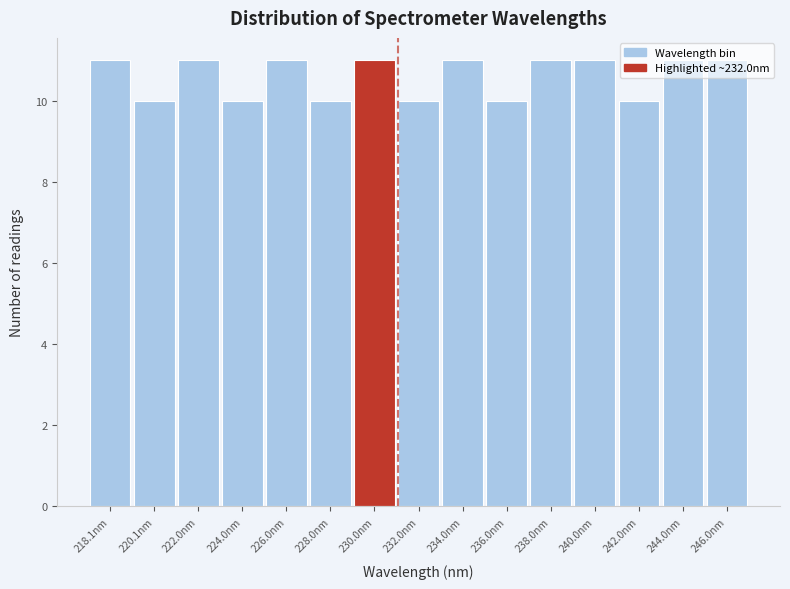

What is the greatest value displayed?

11